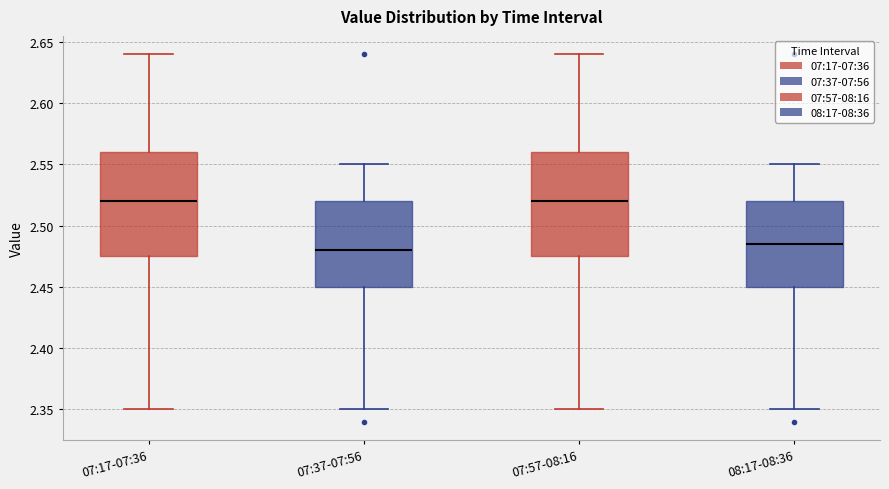

Reading left to right, read every box against the y-axis: the position of its median line, the range the box covers, and the ends of its whiskers. The values are not printed on the chart, so give them approximately, as read against the axis.

07:17-07:36: median 2.520, box 2.475 to 2.560, whiskers 2.350 to 2.640
07:37-07:56: median 2.480, box 2.450 to 2.520, whiskers 2.350 to 2.550
07:57-08:16: median 2.520, box 2.475 to 2.560, whiskers 2.350 to 2.640
08:17-08:36: median 2.485, box 2.450 to 2.520, whiskers 2.350 to 2.550